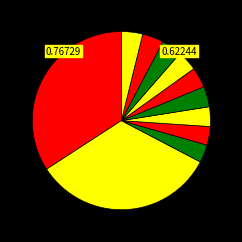

Rank the categories by value from highest to lowest.

200, 201, 209, 210, 206, 208, 205, 207, 204, 203, 202